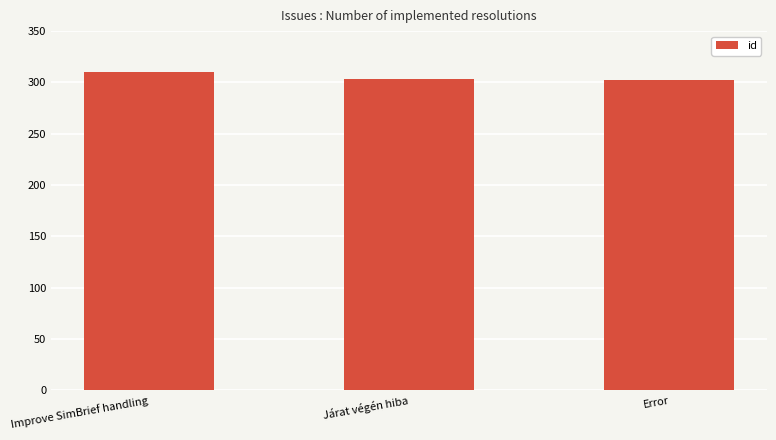

Are the bars horizontal?

No